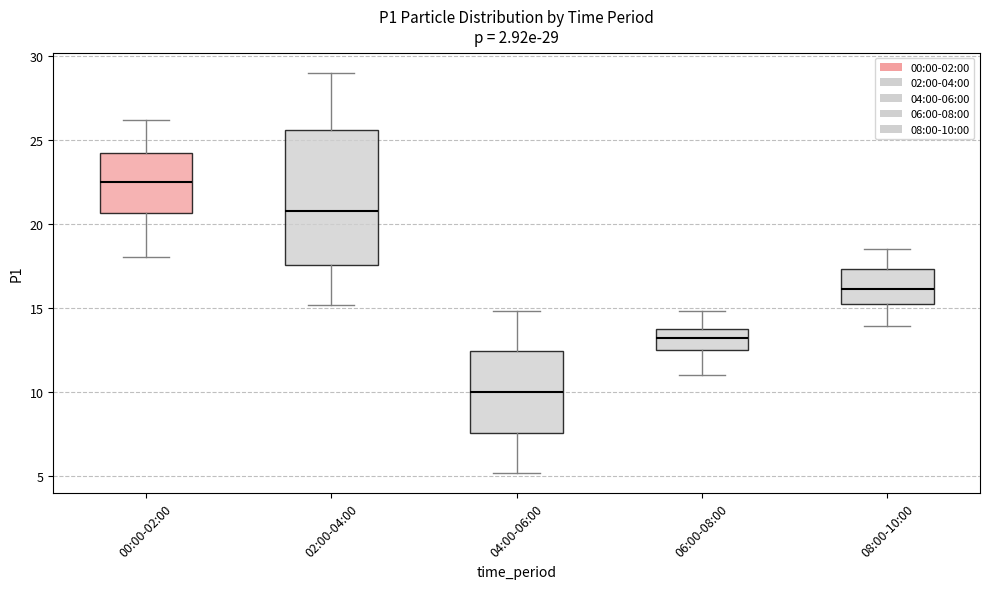

Which box has the highest median line?

00:00-02:00